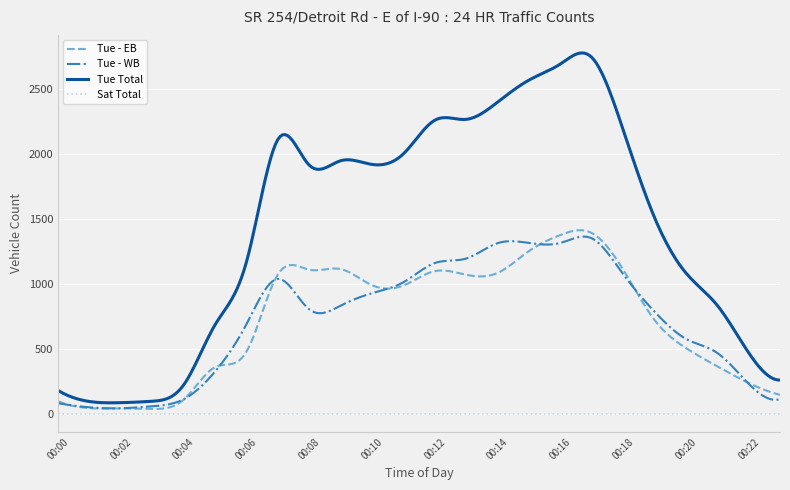

What is the maximum value shown in the chart?

2780.5